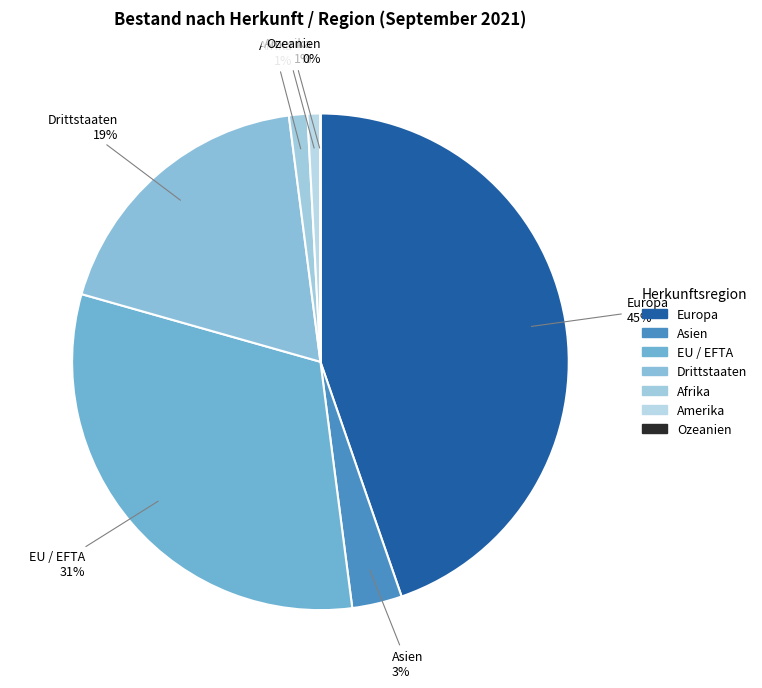

Between Drittstaaten and Afrika, which is larger?

Drittstaaten